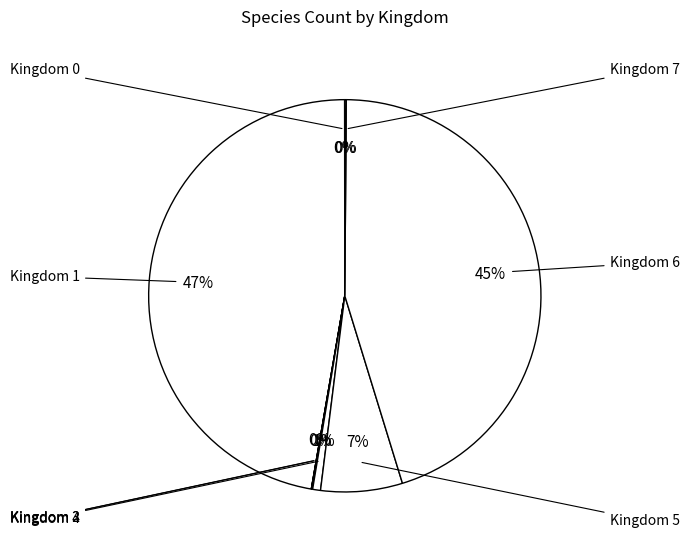

To the nearest percent, what is the average slice percentage?

12%